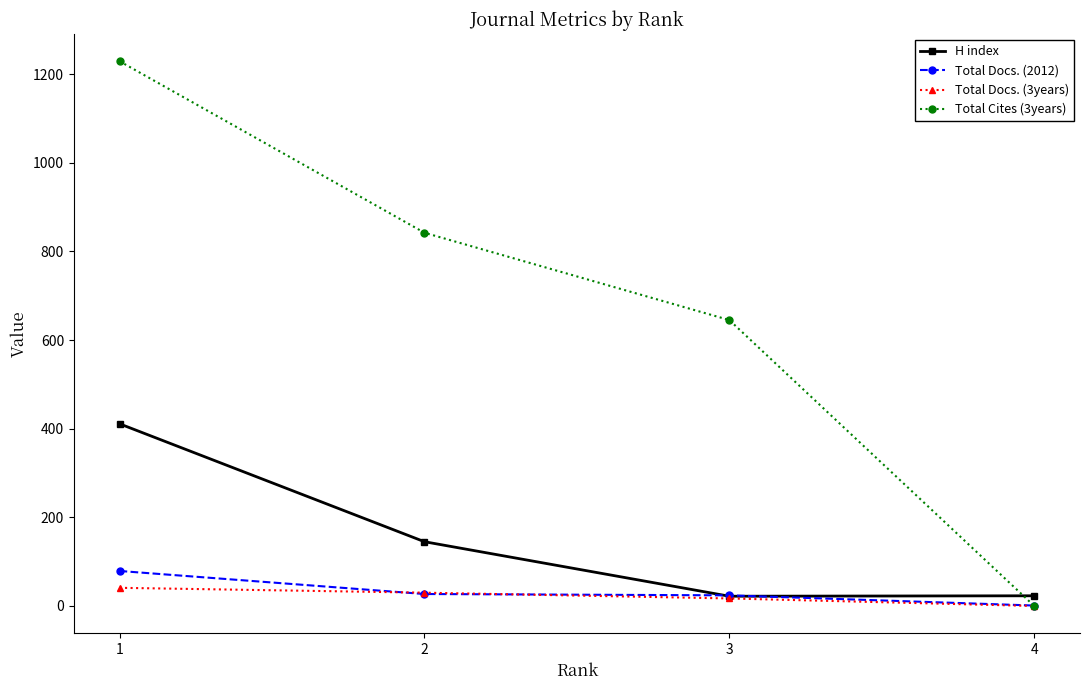

What is the value of the H index point at the 3rd from the left?

22